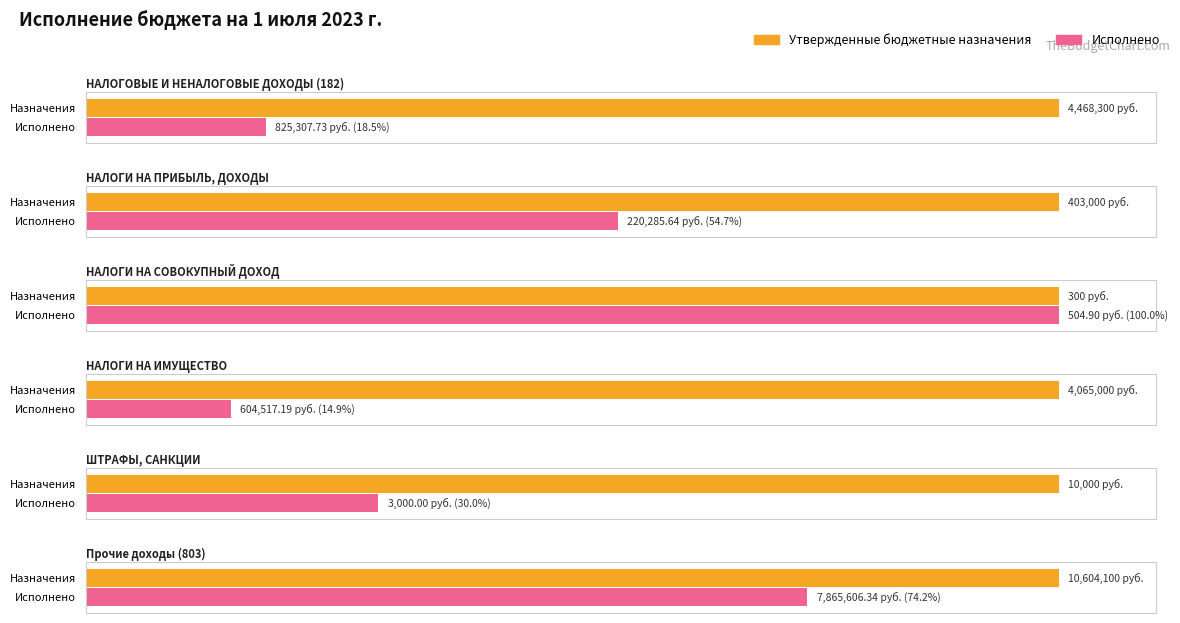

What is the value of the Утвержденные бюджетные назначения bar at the 2nd from the left?

403000.0